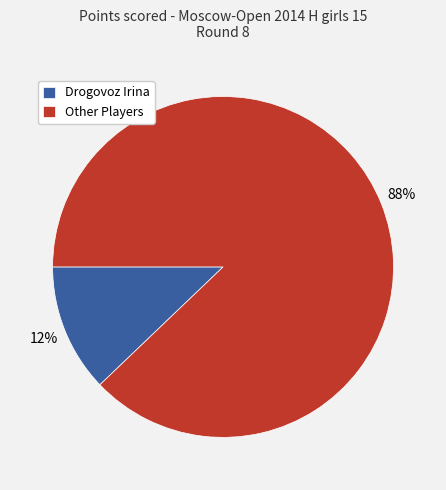

To the nearest percent, what is the difference between the Drogovoz Irina and Other Players slice percentages?

76%